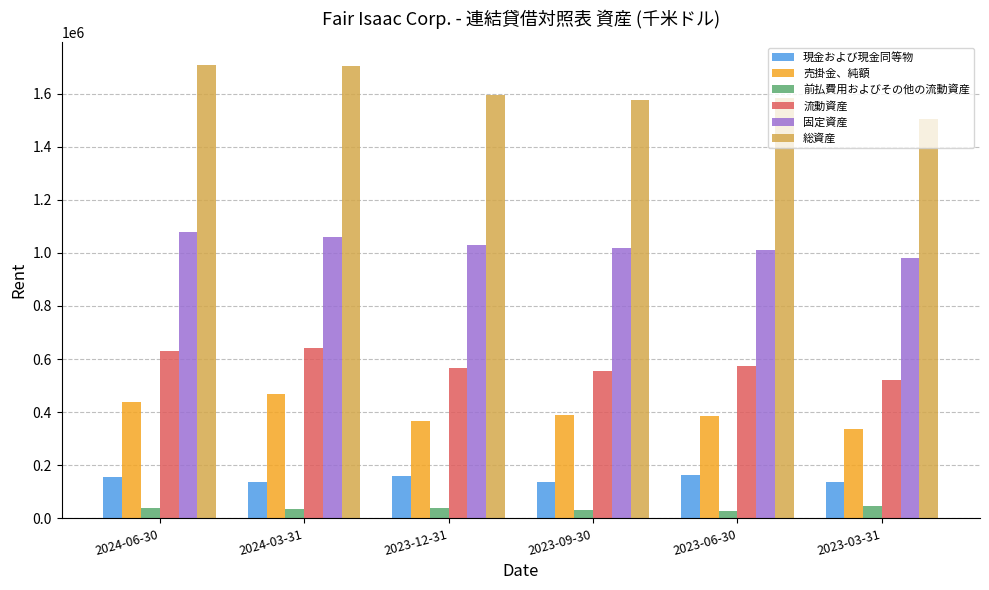

What is the spread (max minus min) of values at 2024-06-30?

1671376